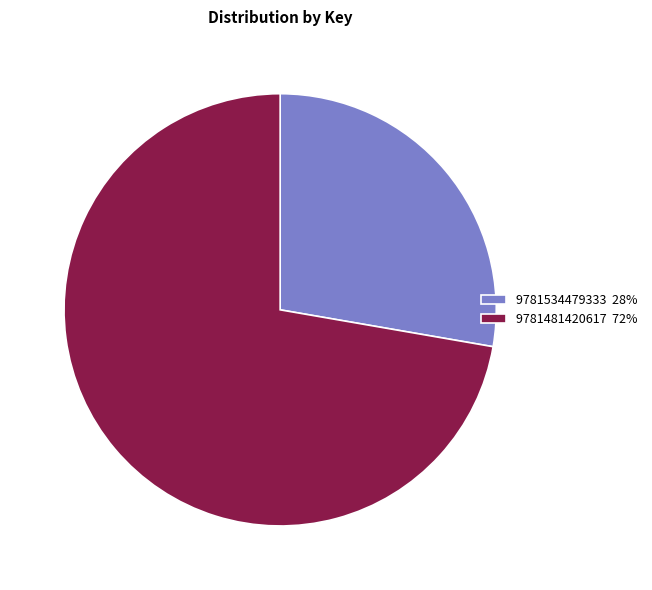

What is the majority slice?

9781481420617